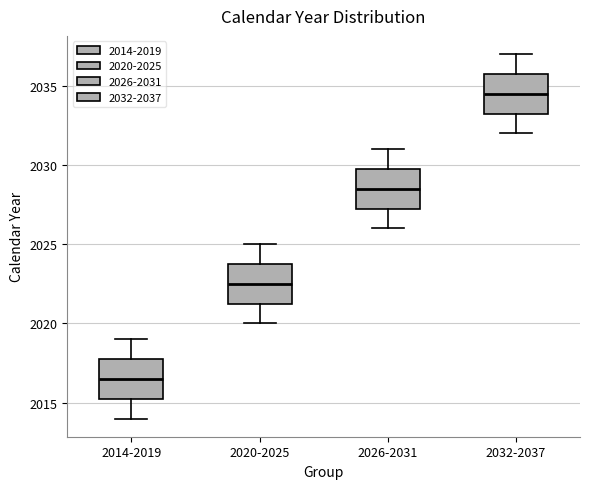

Which box has the lowest median line?

2014-2019